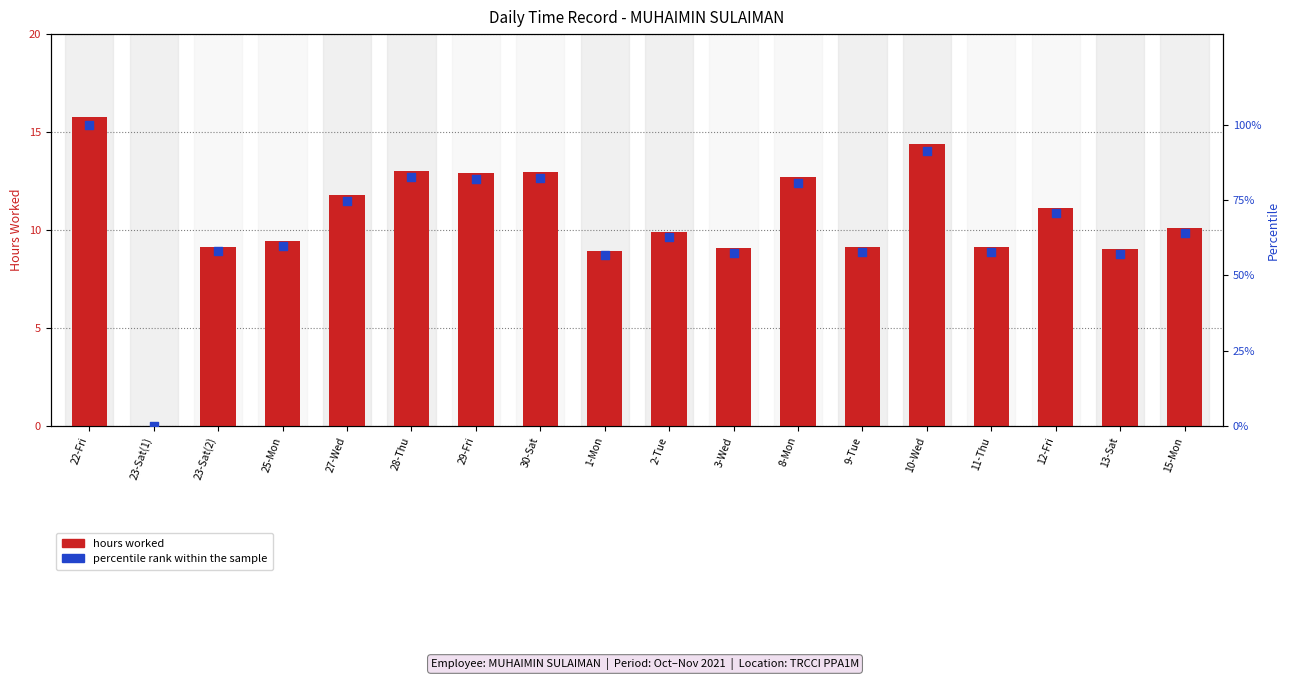

At how many categories does at least one series exceed 51?

17